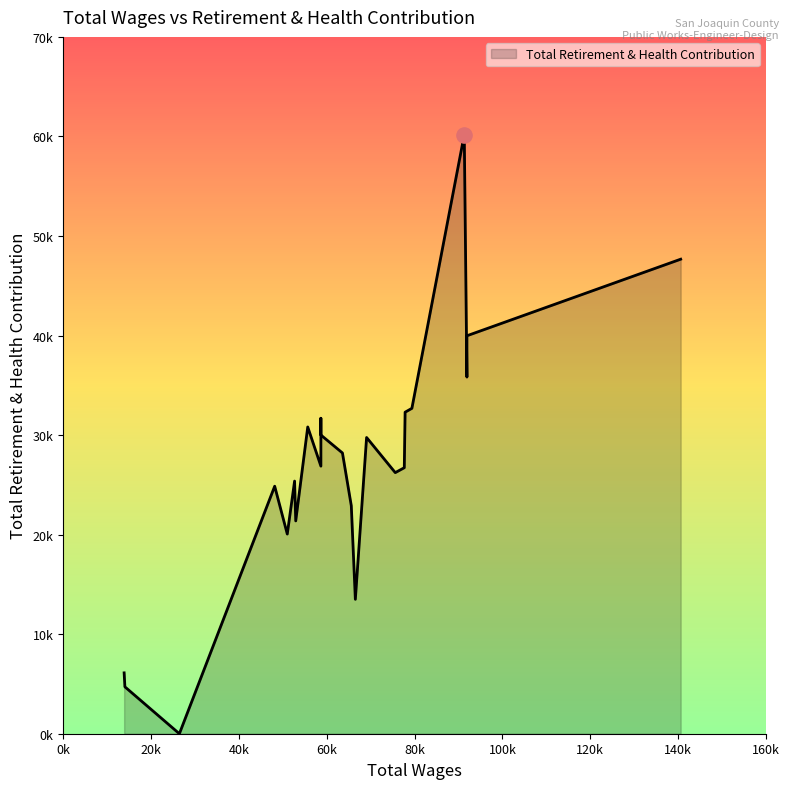

Which has a higher value, 91907.0 or 55674.0?

91907.0